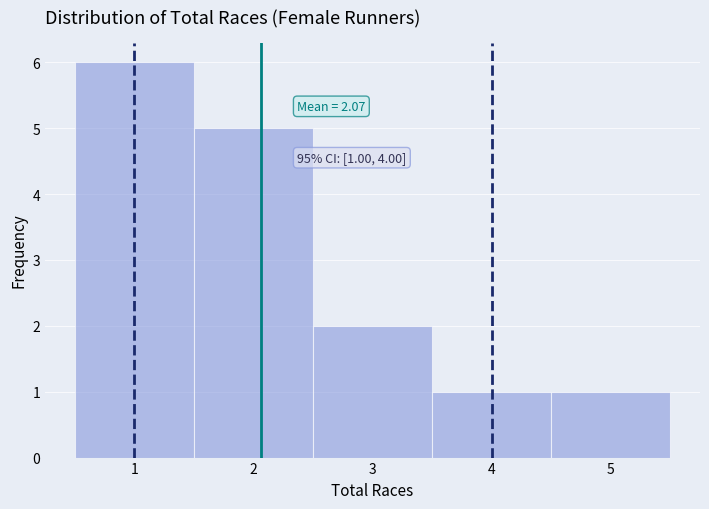

Which range on the x-axis has the tallest bar?

0.5 to 1.5